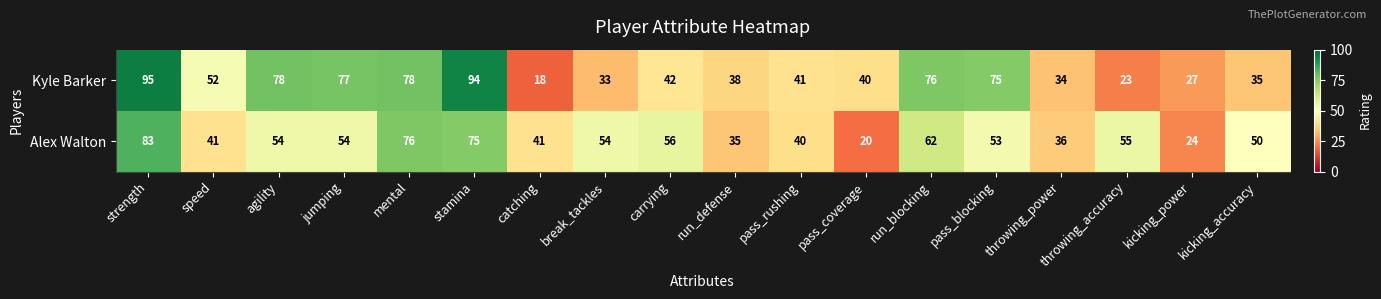

True or false: Alex Walton has a value of 50 at kicking_accuracy.

True